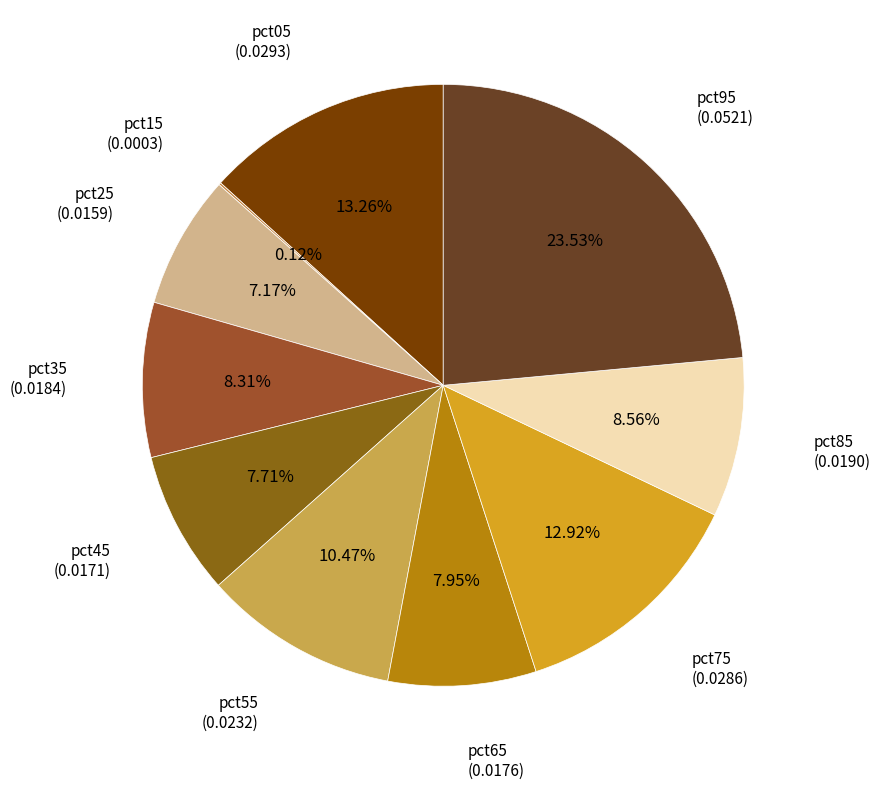

To the nearest percent, what is the average slice percentage?

10%